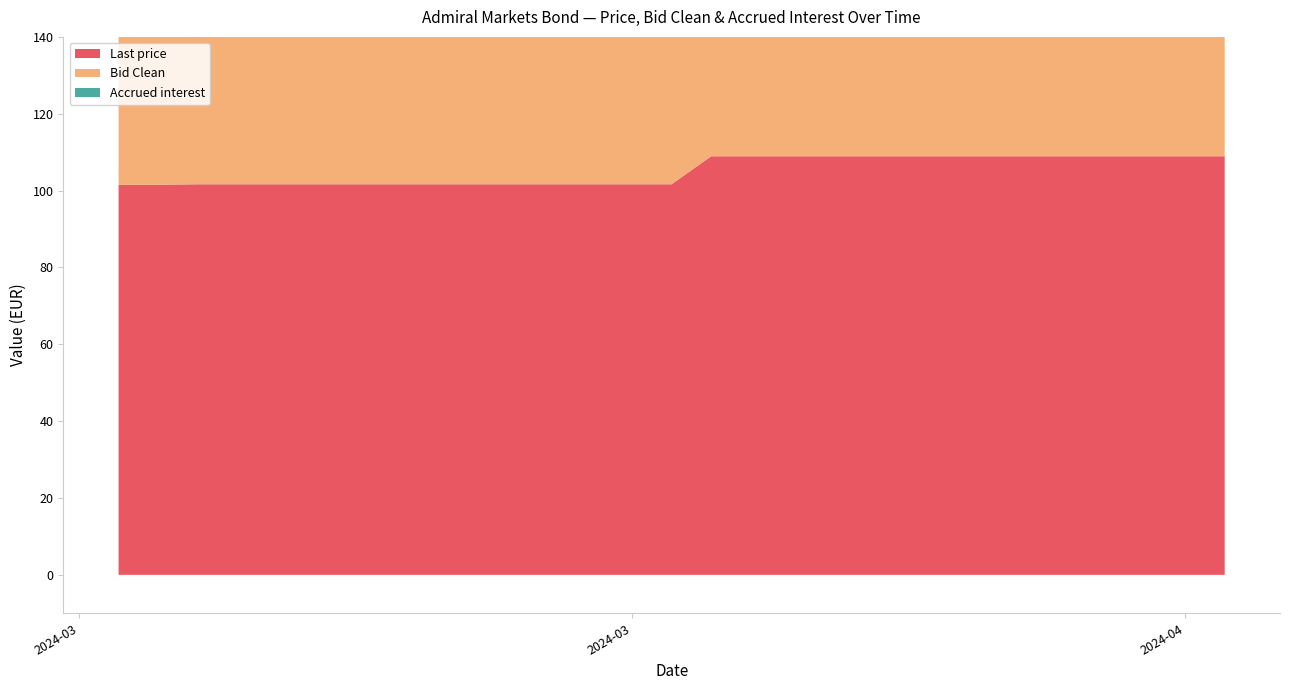

Reading left to right, what are all the values shown in this chart?

Last price: 2024-03-06=101.5	2024-03-07=101.5	2024-03-08=101.6	2024-03-11=101.6	2024-03-12=101.6	2024-03-13=101.6	2024-03-14=101.6	2024-03-15=101.6	2024-03-18=101.6	2024-03-19=101.6	2024-03-20=101.6	2024-03-21=108.9	2024-03-22=108.9	2024-03-25=108.9	2024-03-26=108.9	2024-03-27=108.9	2024-03-28=108.9	2024-04-02=108.9	2024-04-03=108.9
Bid Clean: 2024-03-06=60.0	2024-03-07=60.0	2024-03-08=100.0	2024-03-11=60.0	2024-03-12=60.0	2024-03-13=60.0	2024-03-14=60.0	2024-03-15=100.0	2024-03-18=100.0	2024-03-19=100.0	2024-03-20=100.0	2024-03-21=100.0	2024-03-22=60.0	2024-03-25=60.0	2024-03-26=60.0	2024-03-27=60.0	2024-03-28=60.0	2024-04-02=60.0	2024-04-03=60.0
Accrued interest: 2024-03-06=1.6	2024-03-07=1.6	2024-03-08=1.6	2024-03-11=1.7	2024-03-12=1.7	2024-03-13=1.7	2024-03-14=1.8	2024-03-15=1.8	2024-03-18=1.8	2024-03-19=1.8	2024-03-20=1.9	2024-03-21=1.9	2024-03-22=2.0	2024-03-25=2.0	2024-03-26=2.0	2024-03-27=2.1	2024-03-28=2.1	2024-04-02=2.1	2024-04-03=2.2